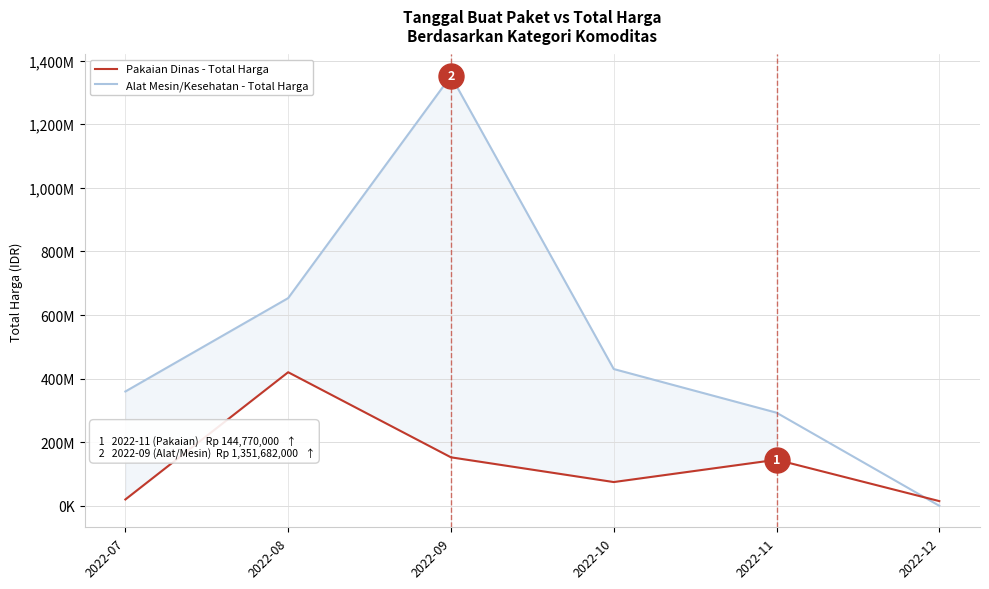

What is the total value across all series at 2022-09?

1504159000